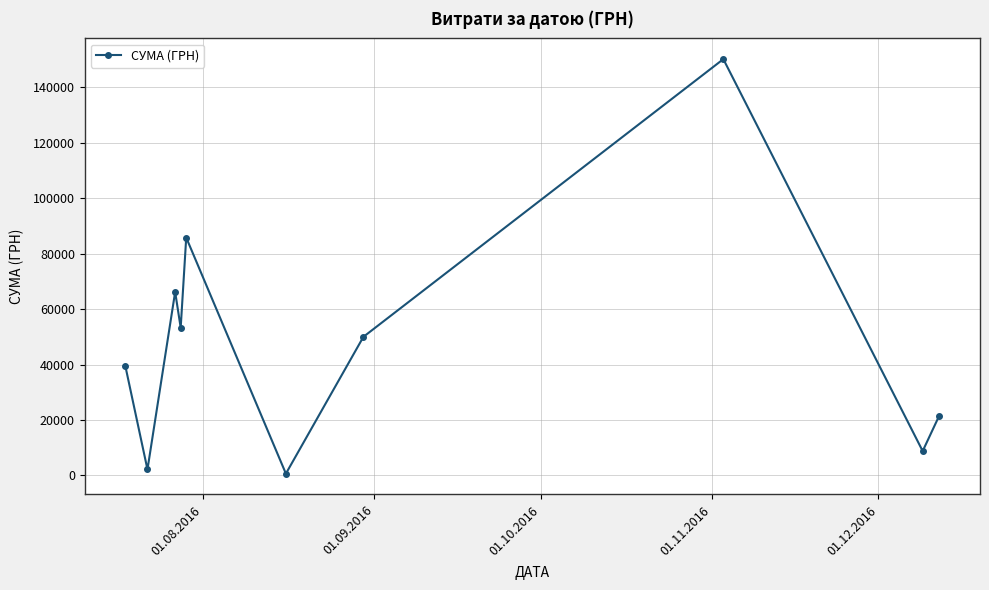

What is the maximum value shown in the chart?

150216.7